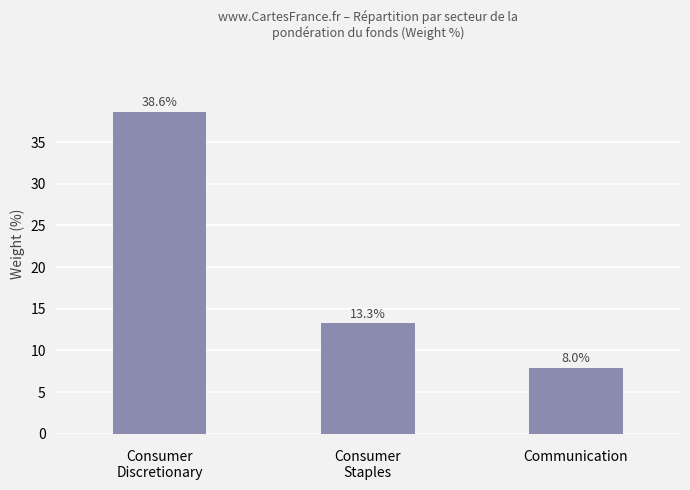

What is the sum of all values?

59.9